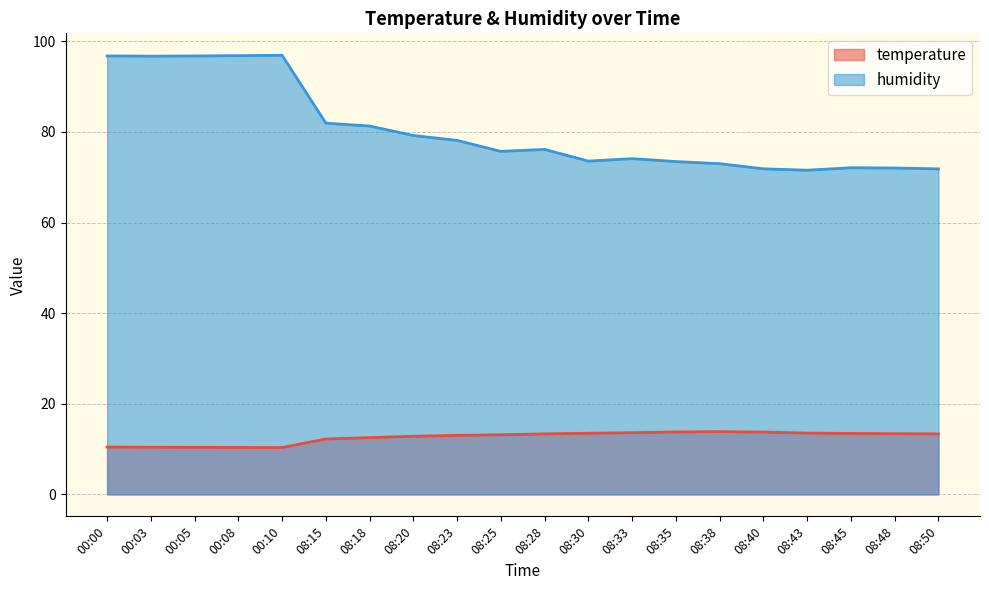

How many lines are shown in the chart?

2